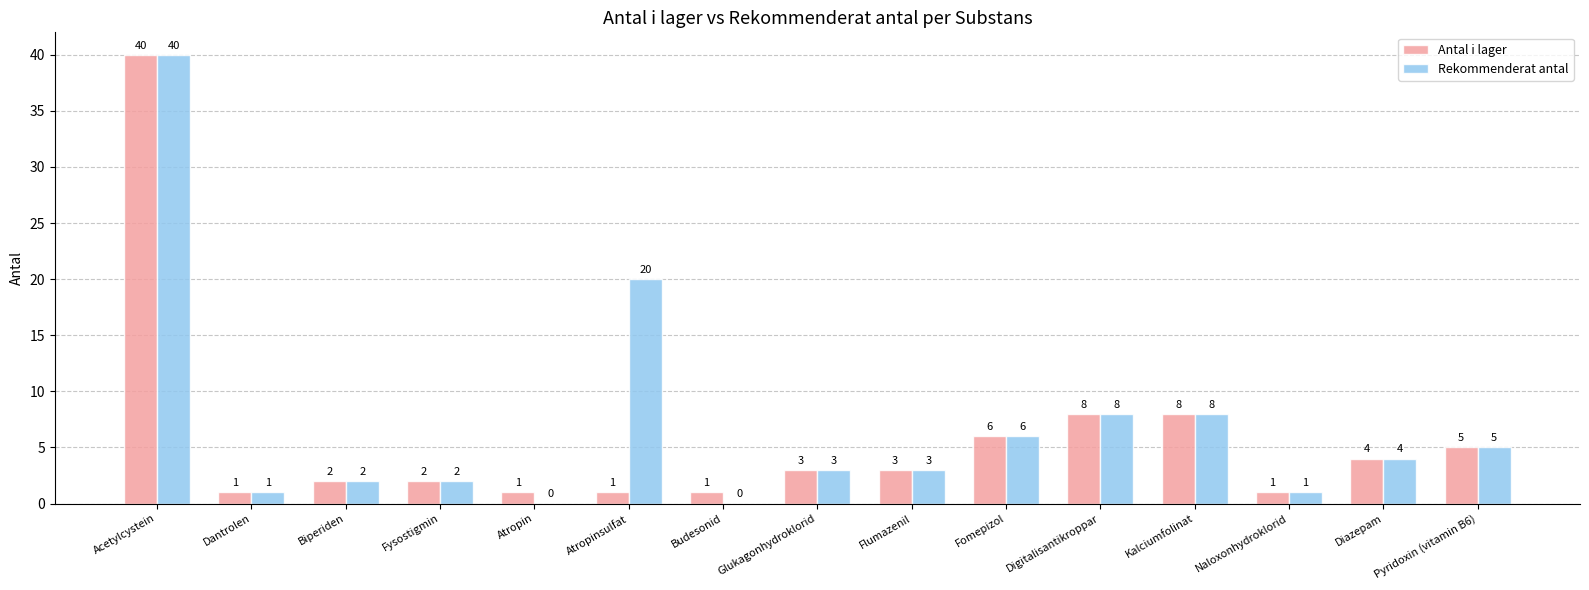

Which series has the largest total across all categories?

Rekommenderat antal